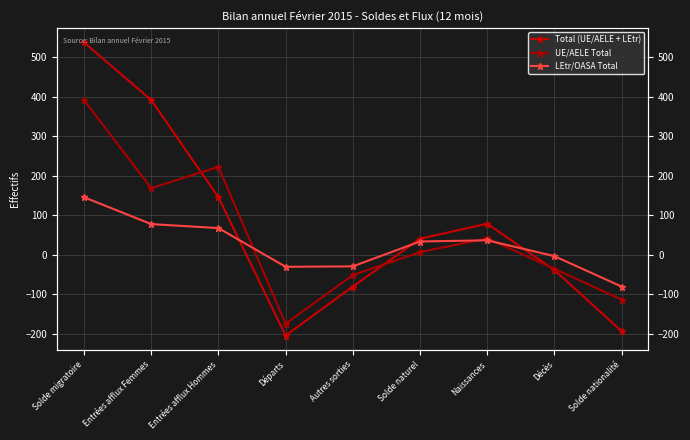

What is the difference between the maximum and second lowest values in the LEtr/OASA Total series?

176